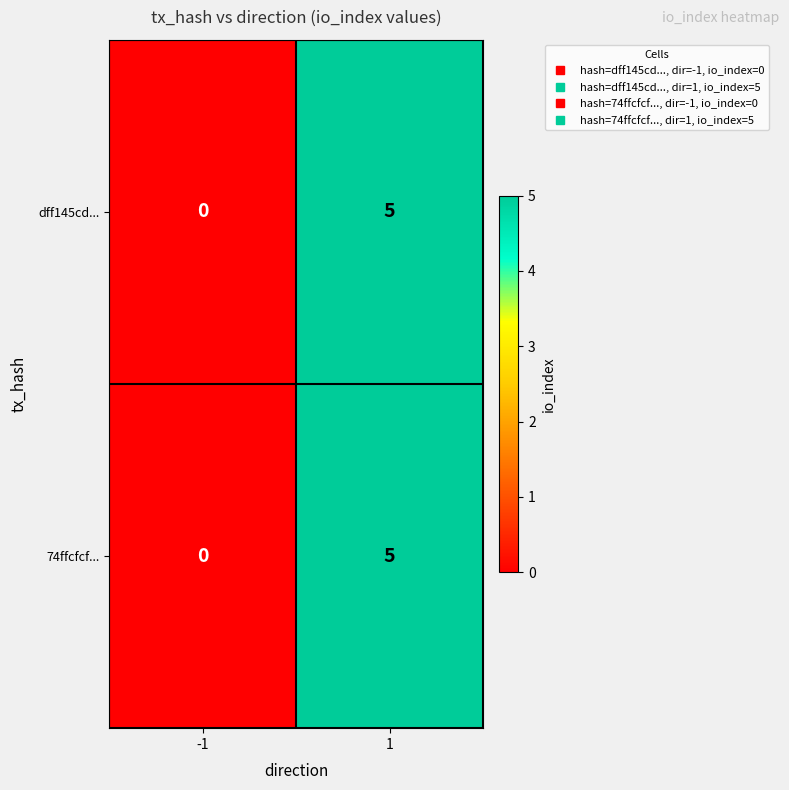

What is the approximate value of 74ffcfcf... at 1?

5